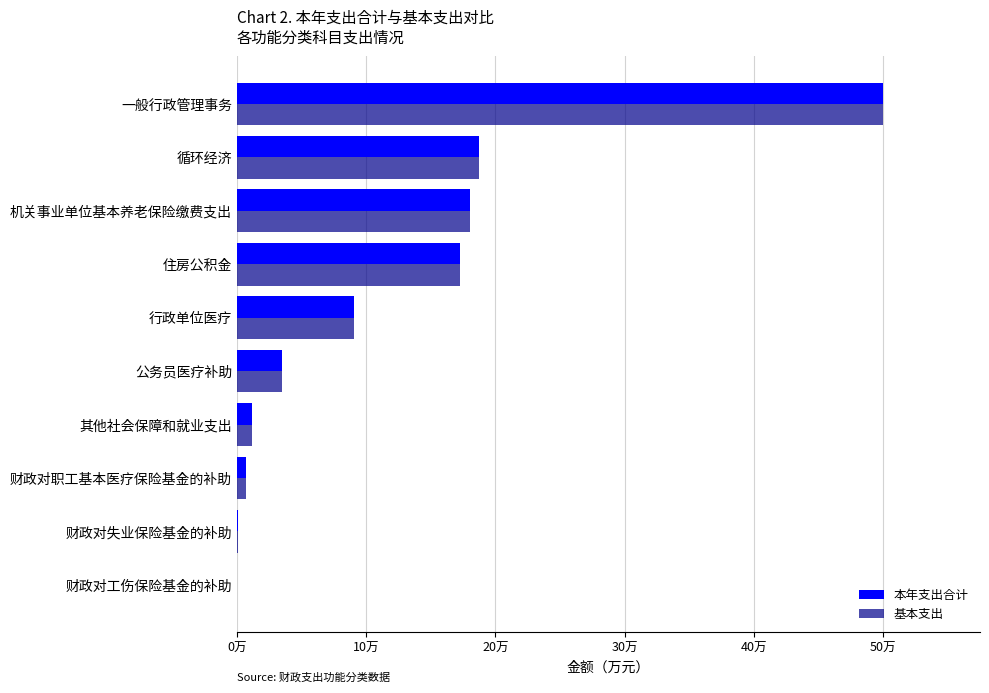

At which label is 本年支出合计 closest to 250197?

循环经济